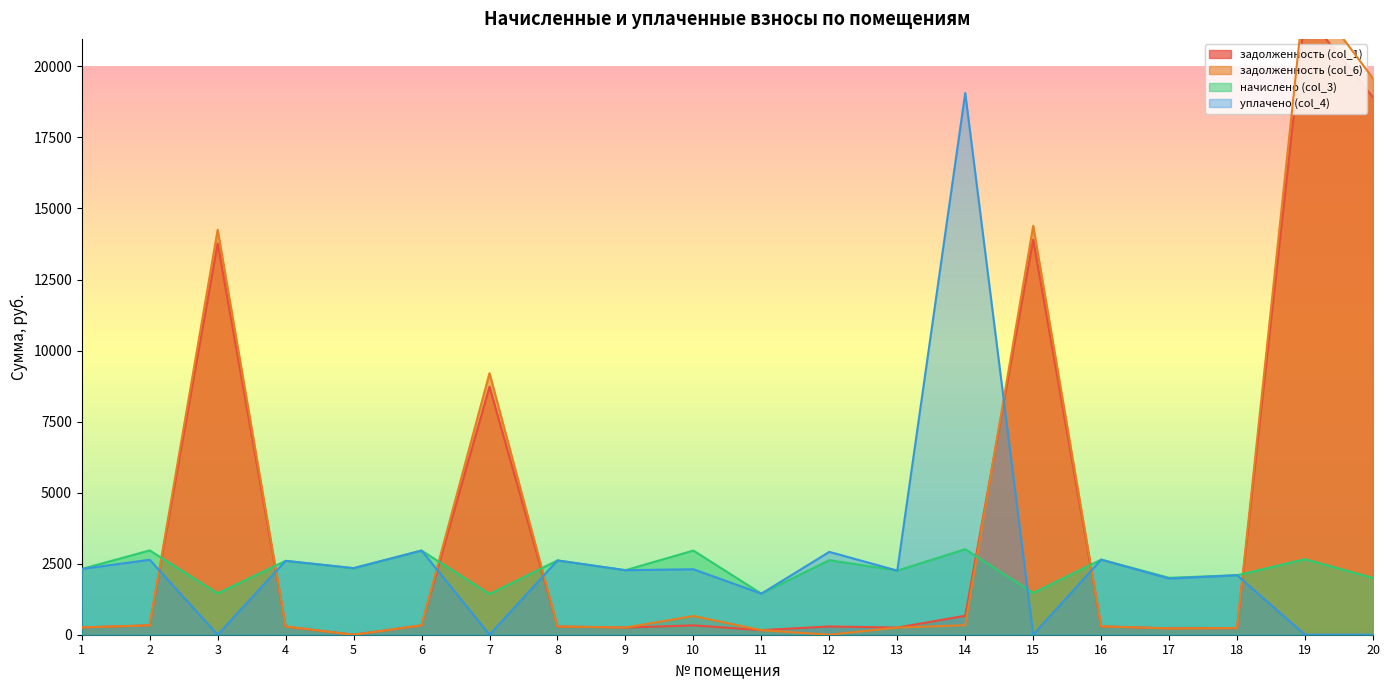

Where does the уплачено (col_4) series first go above 2303?

1